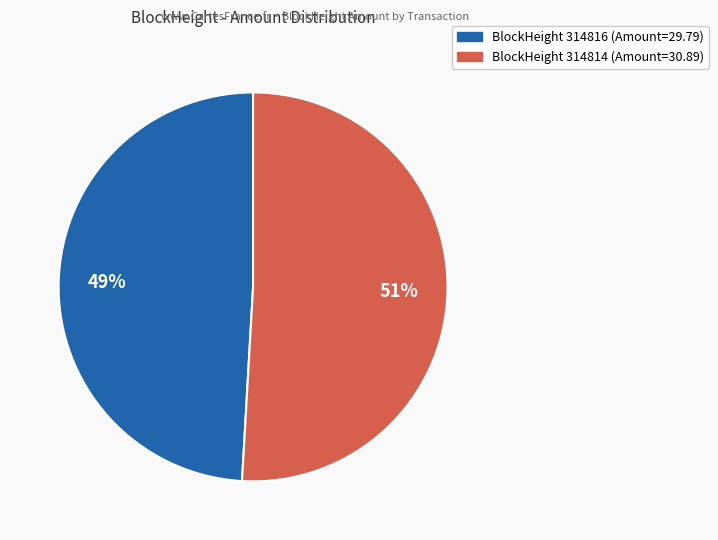

To the nearest percent, what is the average slice percentage?

50%